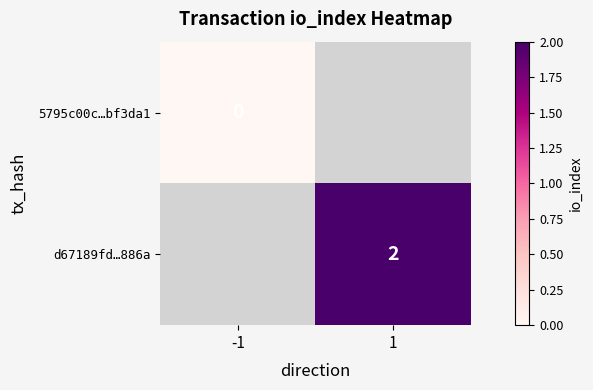

True or false: d67189fd…886a has a value of 1 at 1.

False